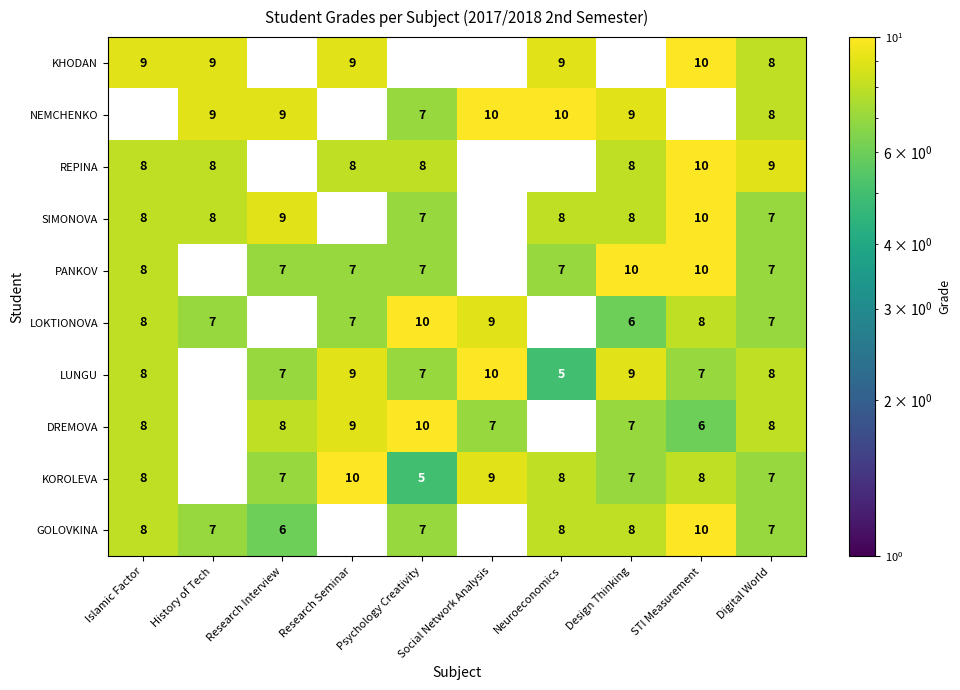

The DREMOVA series shows 15 at Psychology Creativity. True or false?

False